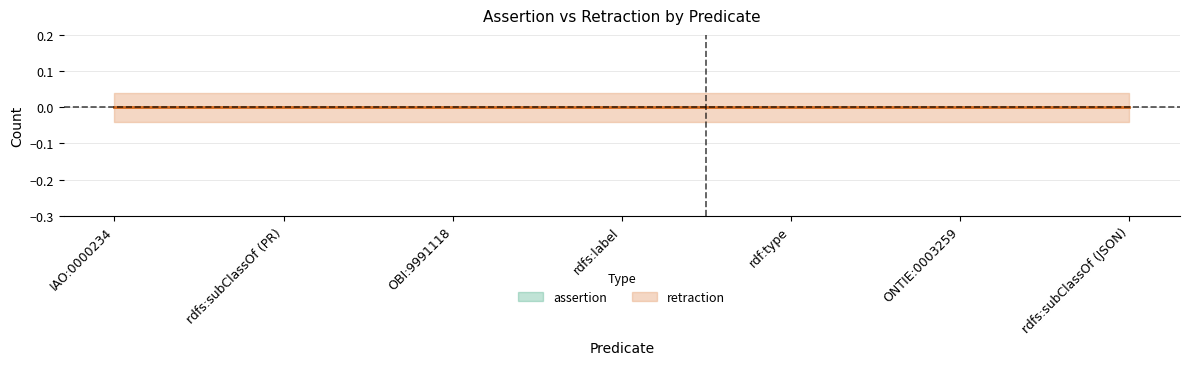

Which series has the largest total across all categories?

assertion